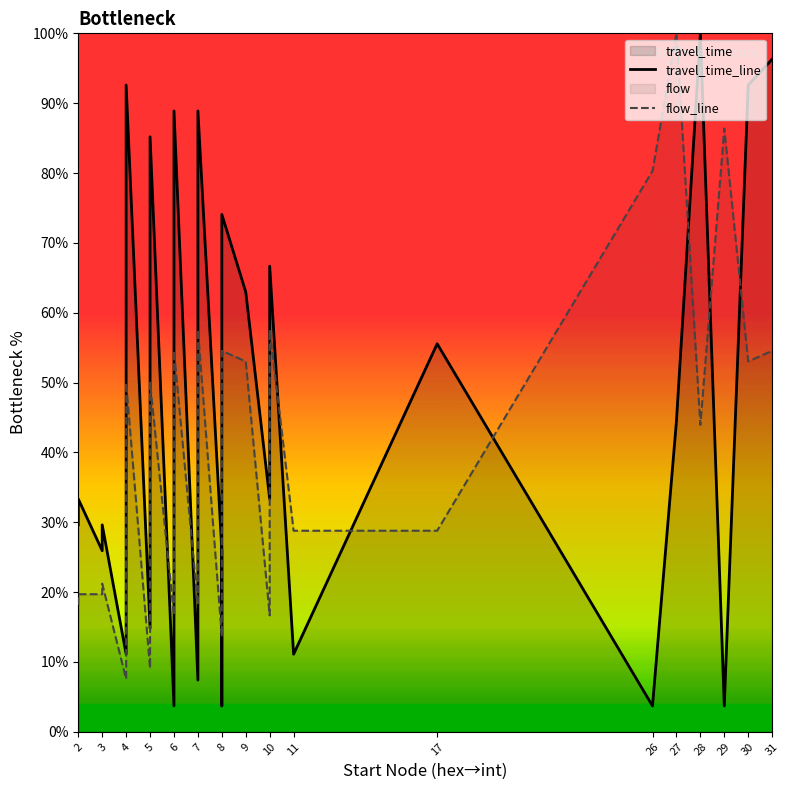

Where is flow_line nearest to the value 53?

9